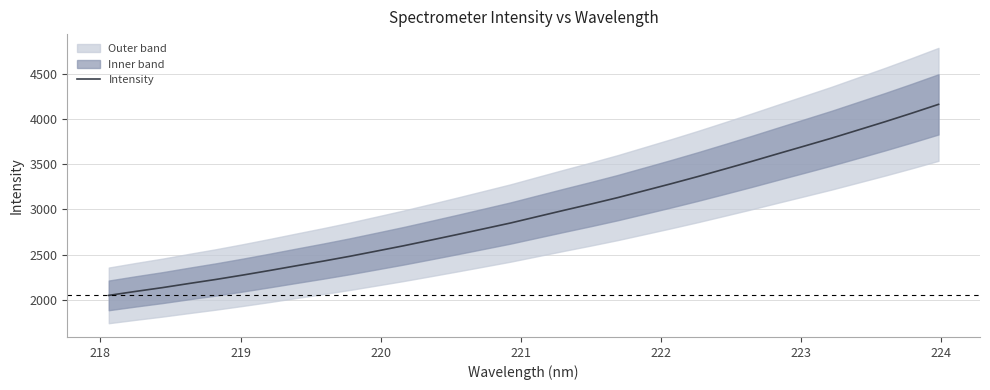

What is the lowest value of the Intensity series?

2050.0